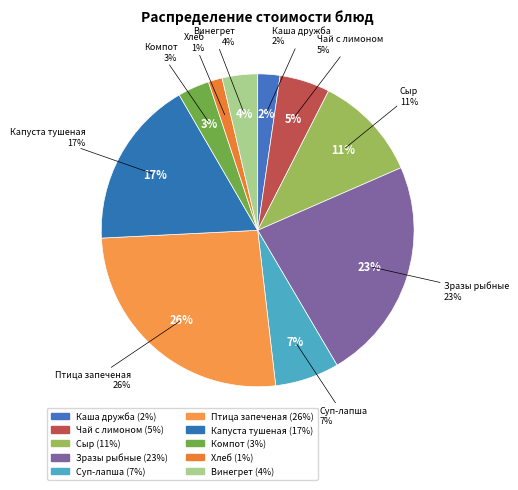

True or false: Сыр порционно accounts for 25% of the total.

False